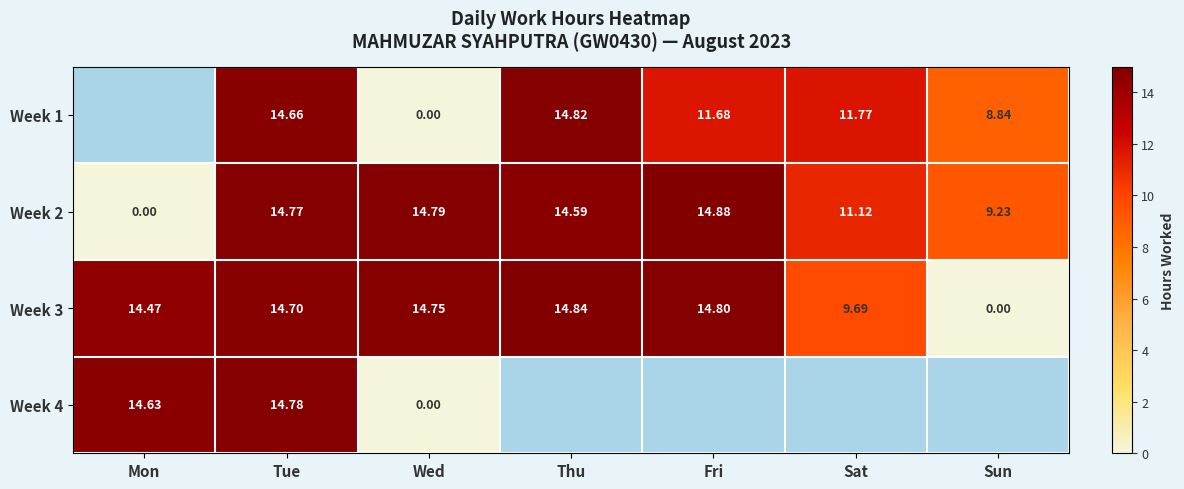

Rank the categories by Week 2 value from highest to lowest.

Fri, Wed, Tue, Thu, Sat, Sun, Mon